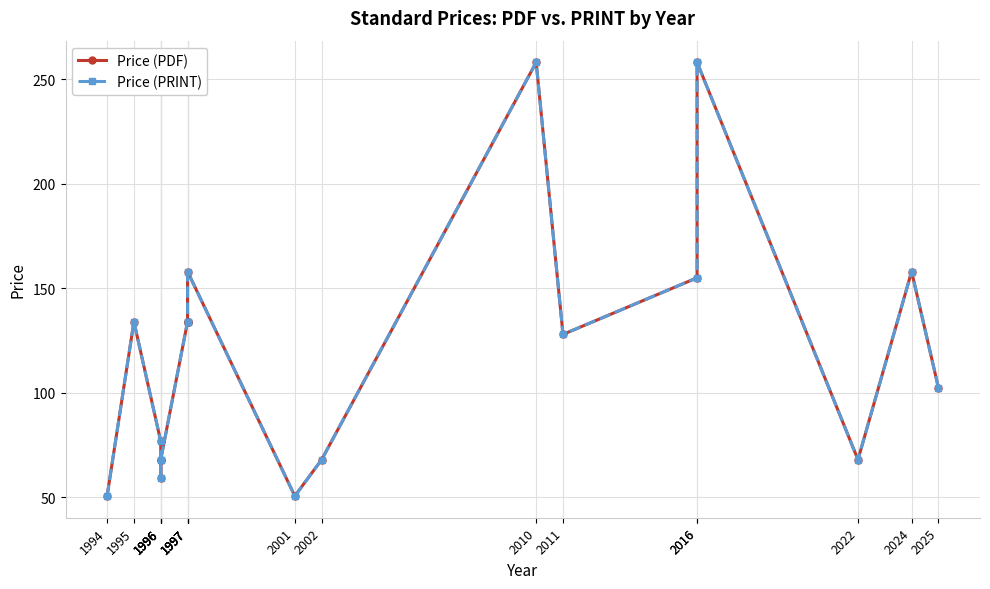

Reading left to right, extract all data points from this chart.

Price (PDF): 50.6	134.0	76.8	68.0	59.4	68.0	134.0	134.0	134.0	158.0	50.6	68.0	258.0	127.9	155.0	258.0	68.0	158.0	102.4
Price (PRINT): 50.6	134.0	76.8	68.0	59.4	68.0	134.0	134.0	134.0	158.0	50.6	68.0	258.0	127.9	155.0	258.0	68.0	158.0	102.4